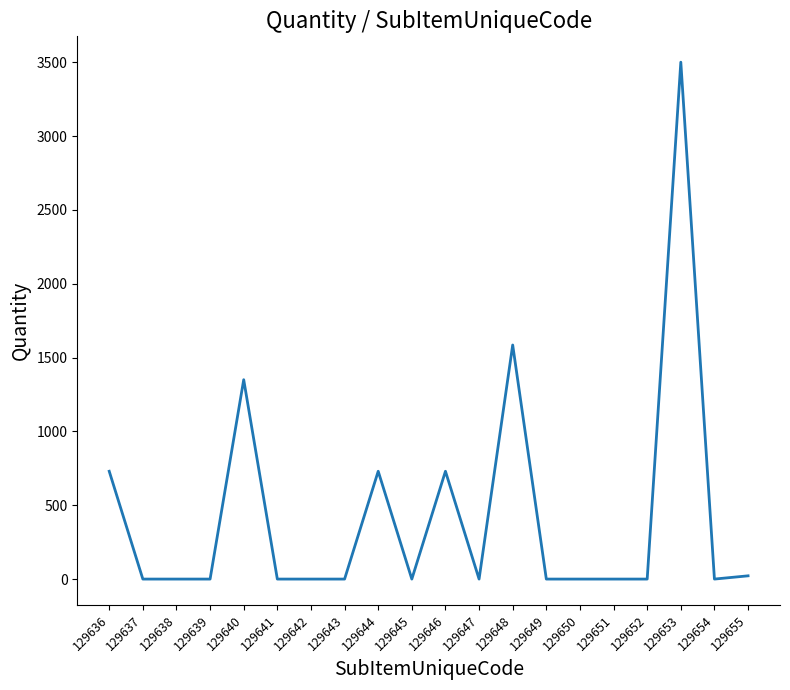

Reading left to right, what are all the values shown in this chart?

730	0	0	0	1350	0	0	0	730	0	730	0	1585	0	0	0	0	3500	0	22